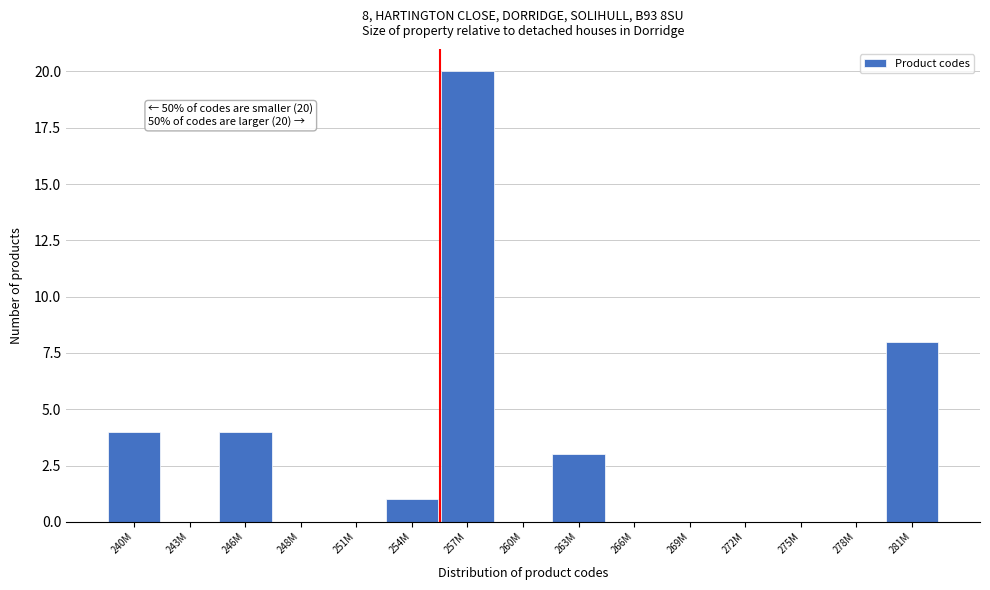

Reading left to right, list all the values displayed in this chart.

240M=4	243M=0	246M=4	248M=0	251M=0	254M=1	257M=20	260M=0	263M=3	266M=0	269M=0	272M=0	275M=0	278M=0	281M=8